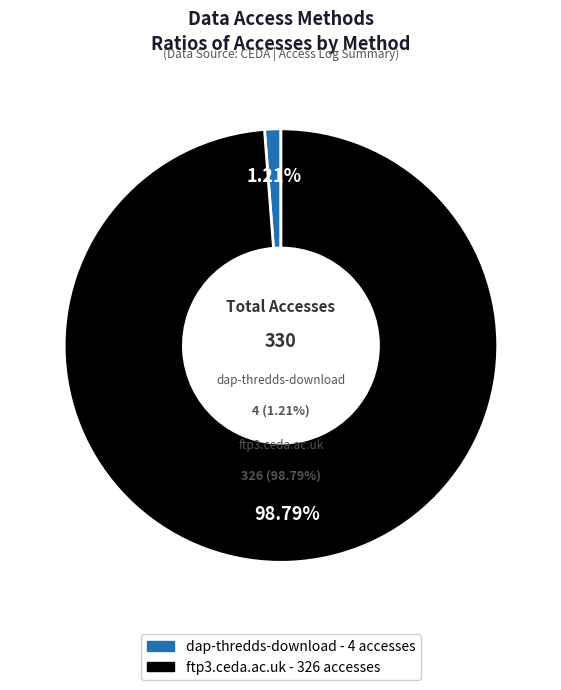

Rank the categories by value from lowest to highest.

dap-thredds-download, ftp3.ceda.ac.uk